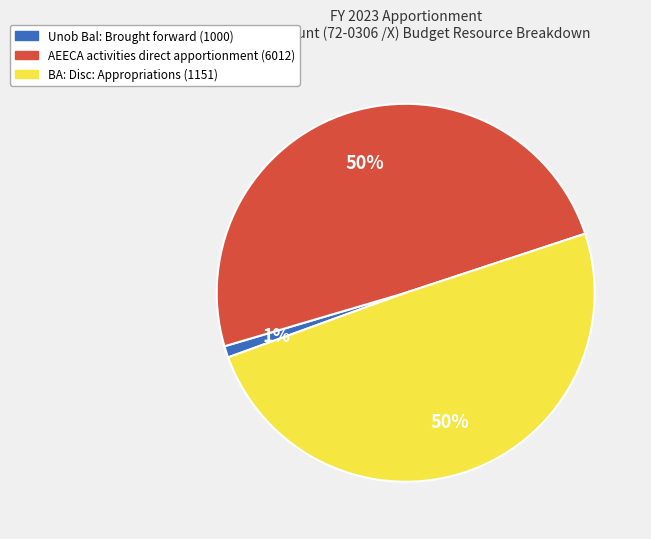

What is the smallest slice in the pie chart?

Unob Bal: Brought forward (1000)